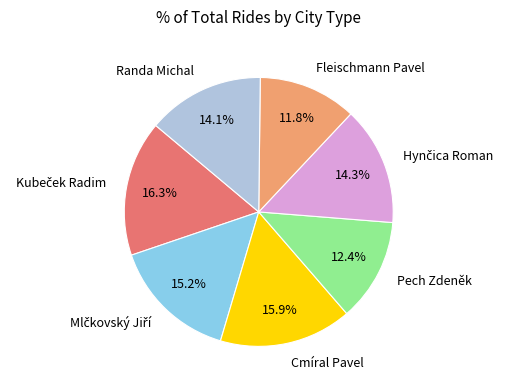

Which category has the smallest portion of the pie?

Fleischmann Pavel